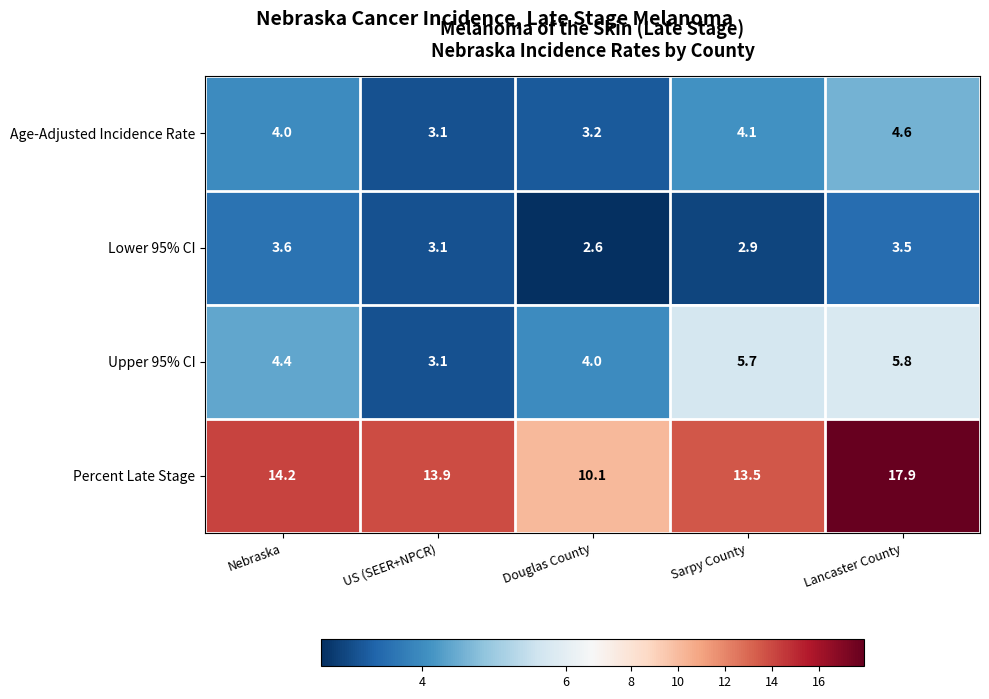

Which label corresponds to the largest value in the chart?

Lancaster County